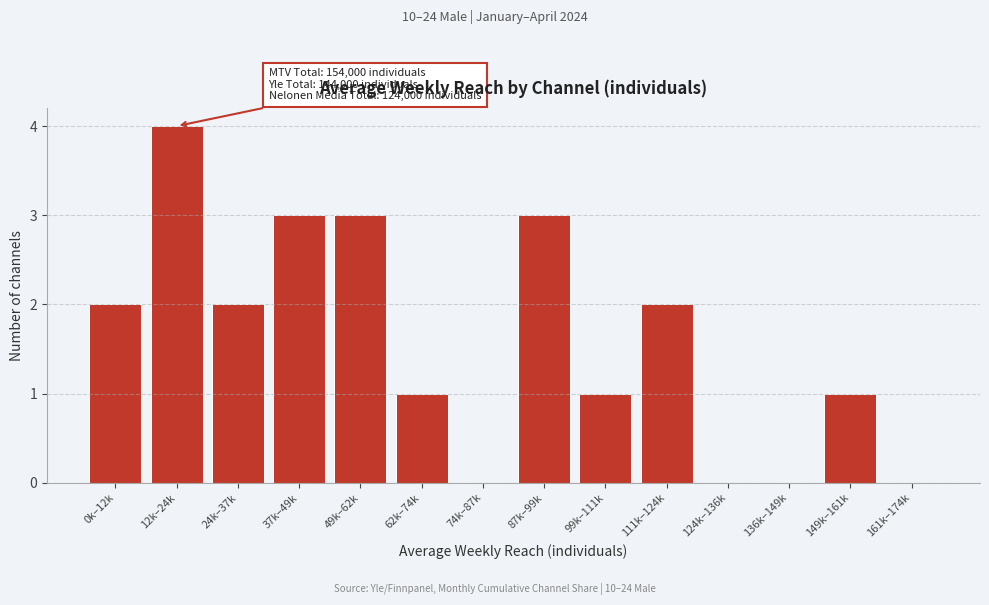

At which category does the chart reach its peak across all series?

12k–24k